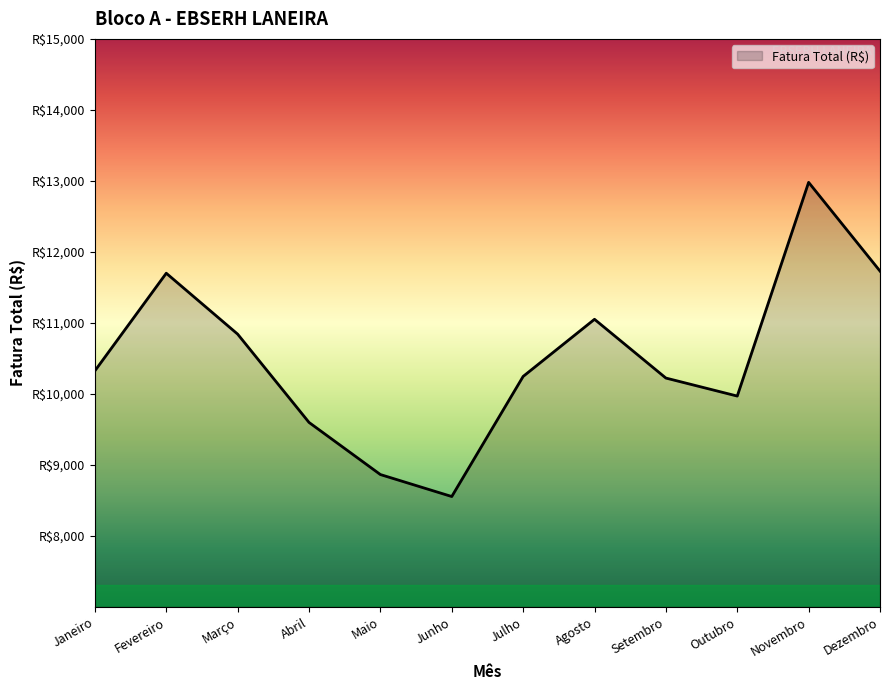

Is this an area chart (filled region under the line)?

Yes